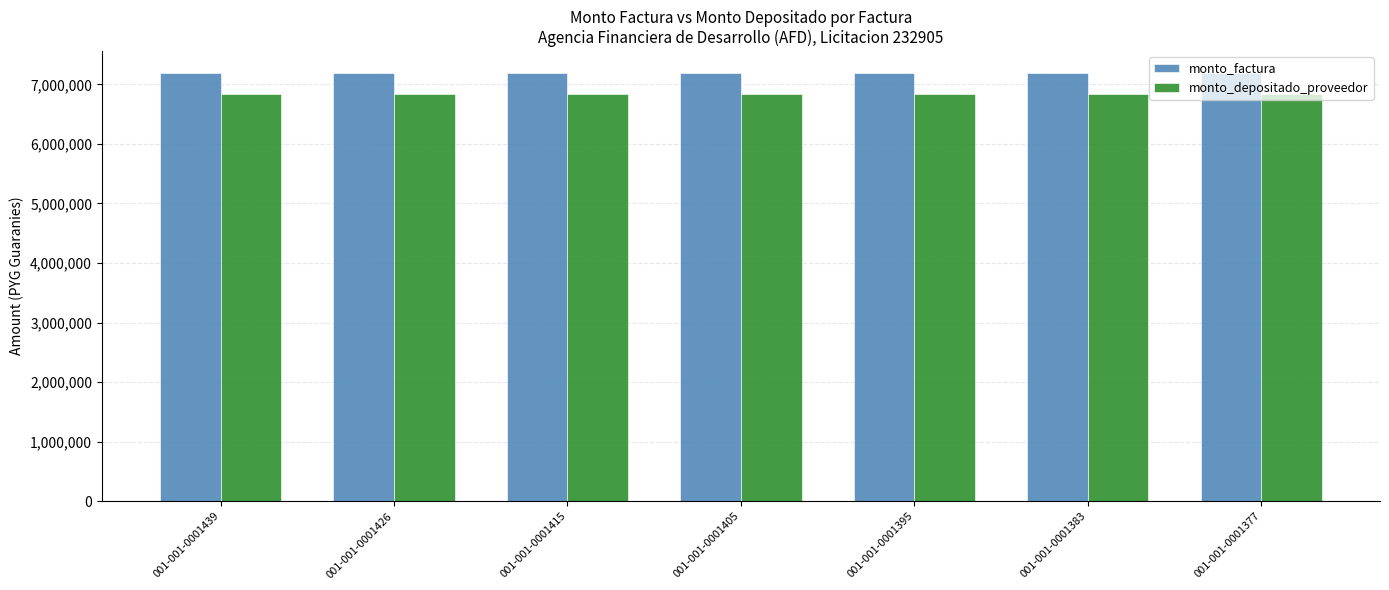

What are all the series names shown in the legend?

monto_factura, monto_depositado_proveedor